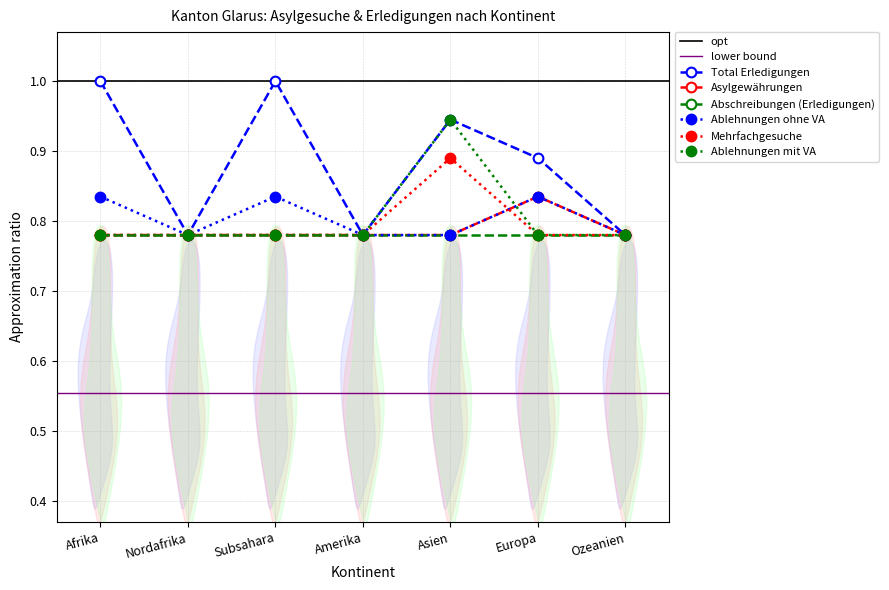

What is the minimum value shown in the chart?

0.8